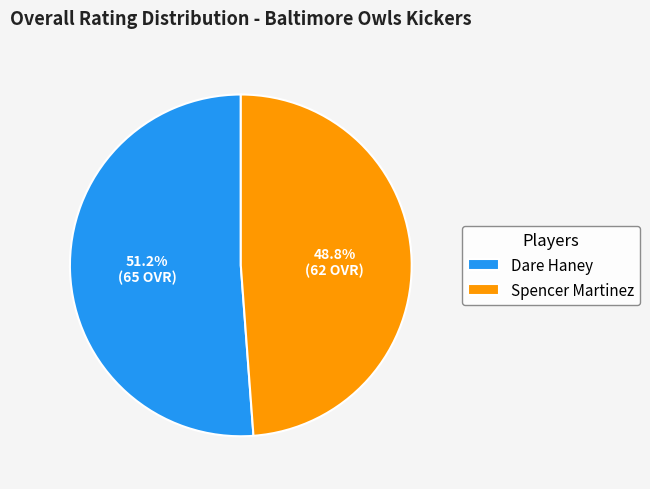

What is the ratio of the value at Dare Haney to the value at Spencer Martinez?

1.0